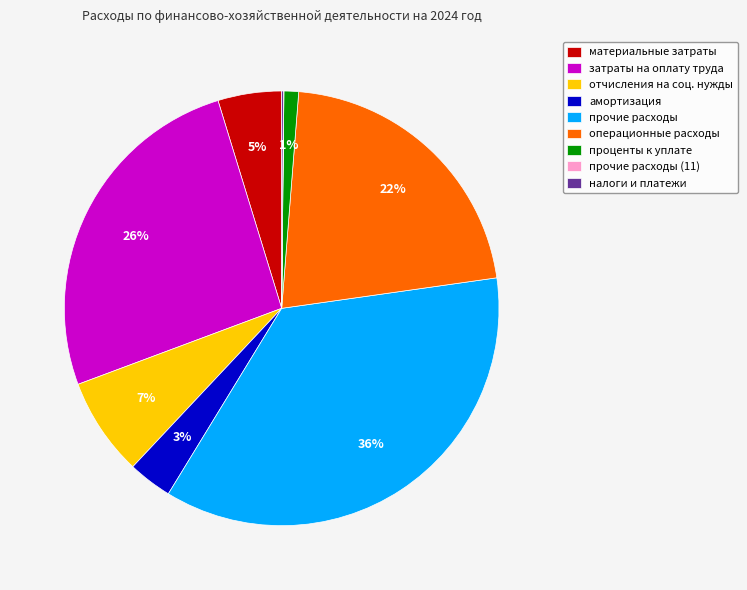

Is the sum of операционные расходы and материальные затраты greater than half?

No